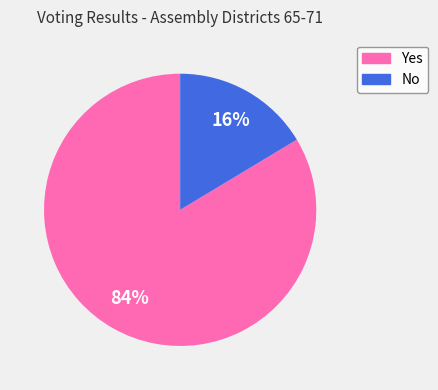

True or false: No accounts for 28% of the total.

False